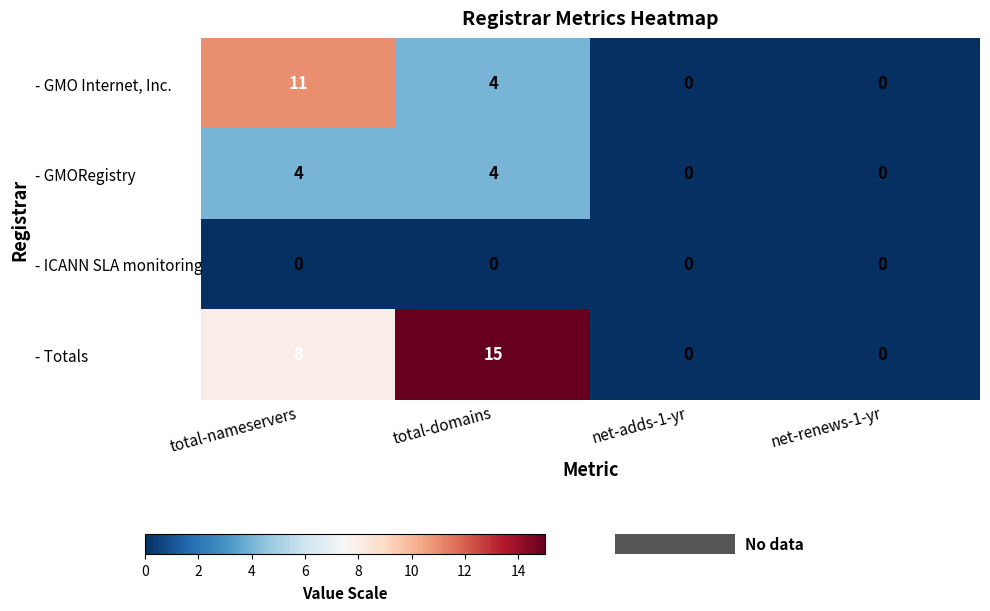

What is the average value of the - GMO Internet, Inc. series?

4